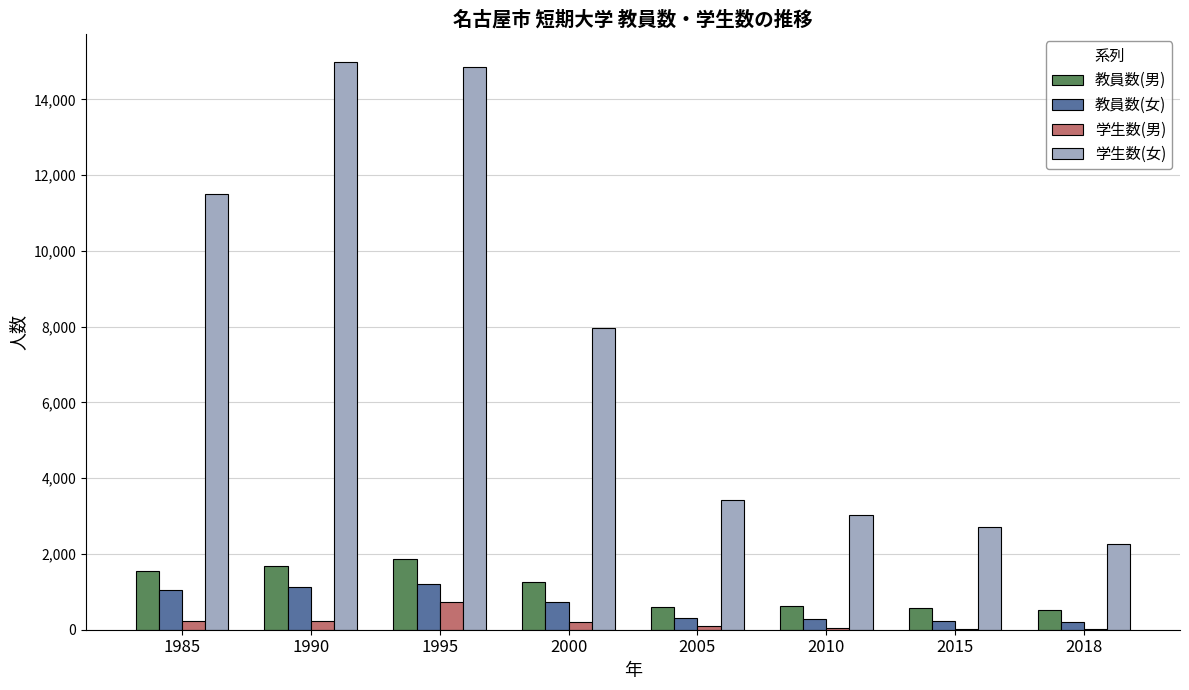

The 教員数(女) series shows 203 at 2018. True or false?

True